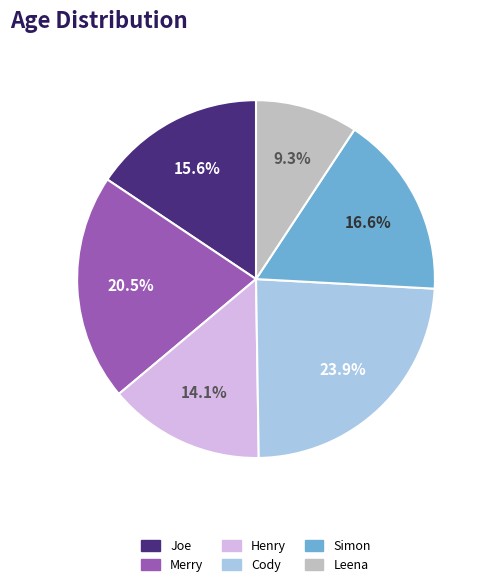

Which slice is the largest?

Cody